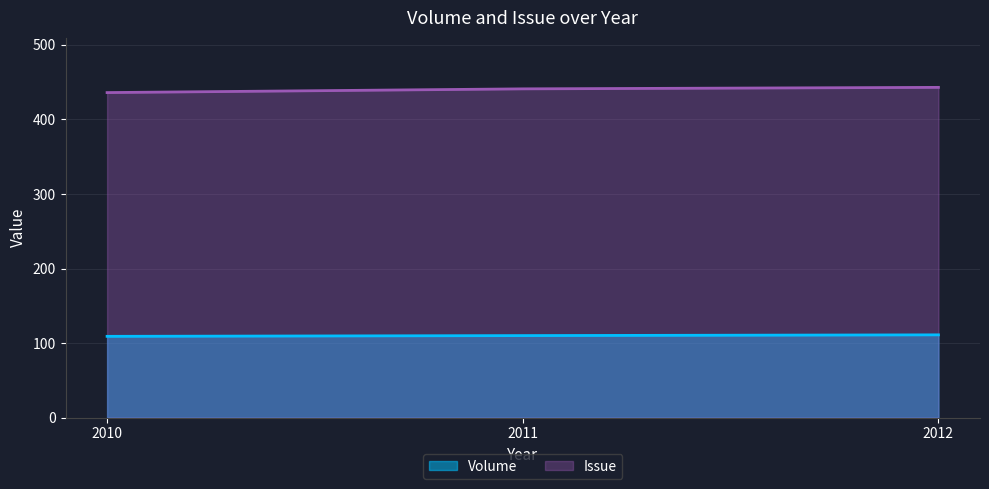

Is the value of Volume at 2010 greater than the value of Issue at 2011?

No